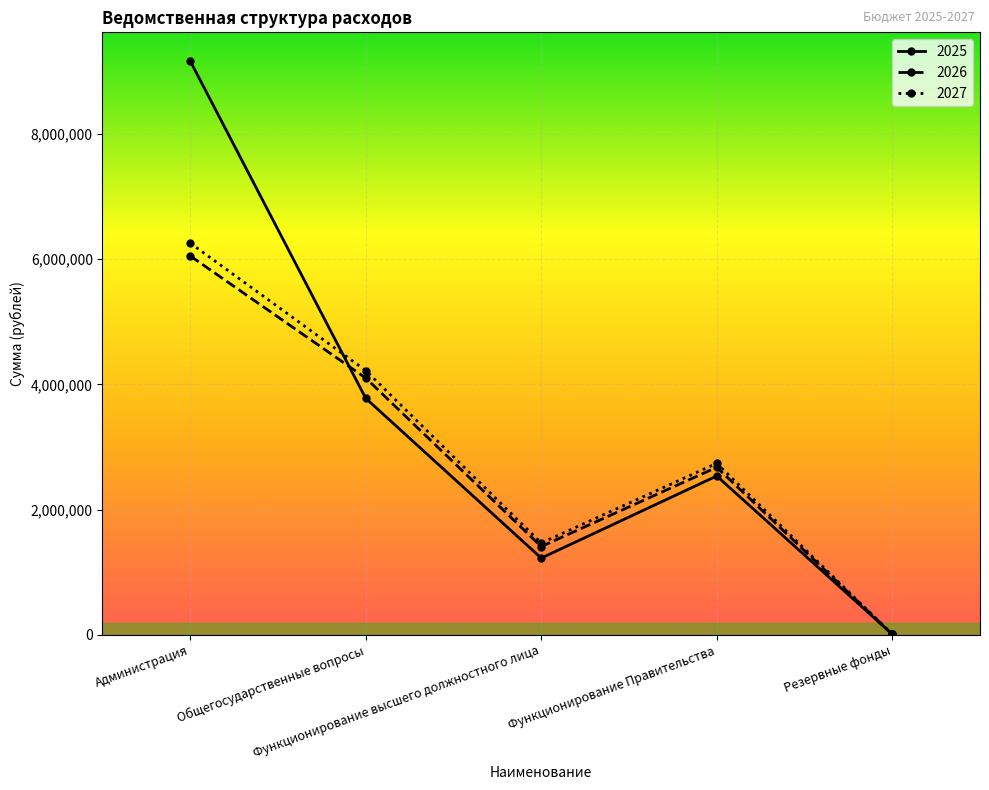

The 2025 series shows 13324189 at Администрация. True or false?

False